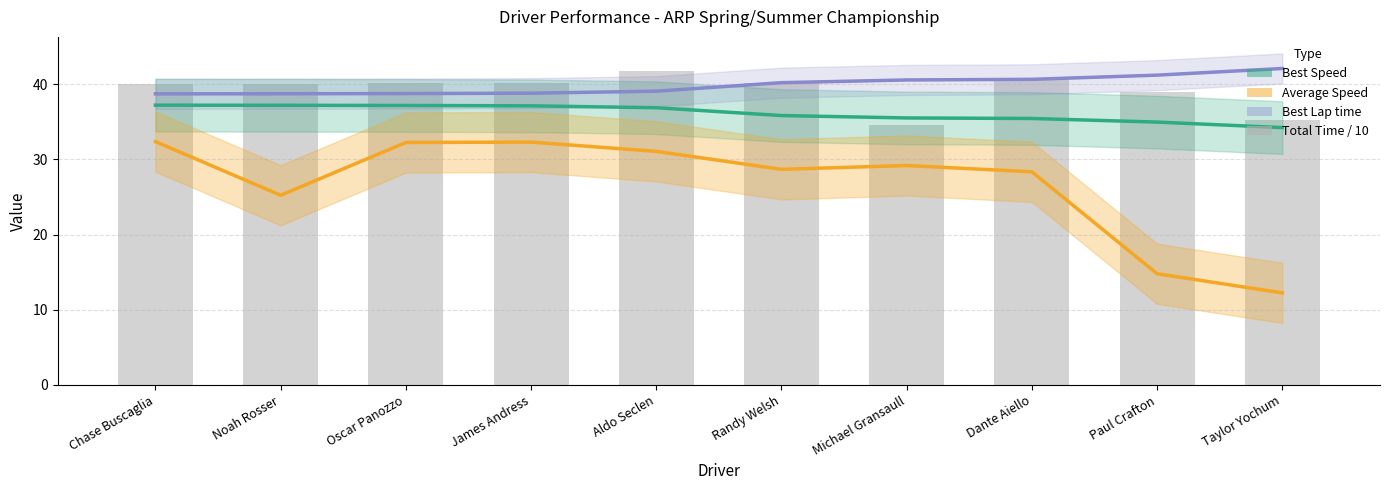

The value of Best Lap time at James Andress is 66.7. True or false?

False